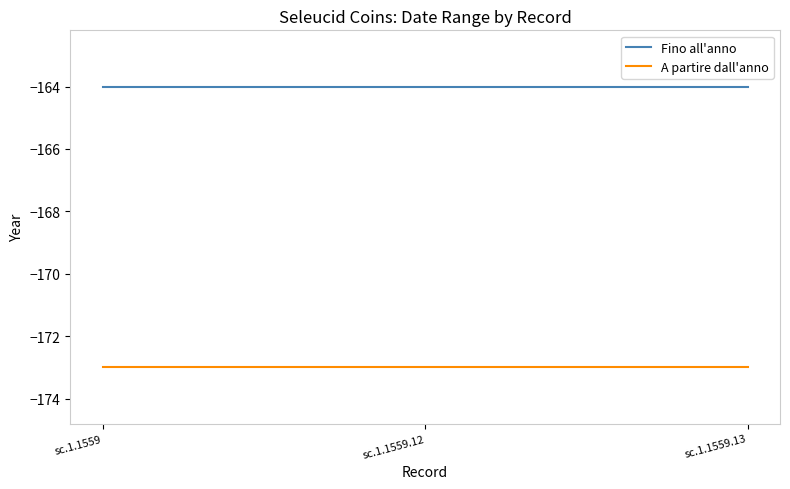

What is the average value of the A partire dall'anno series?

-173